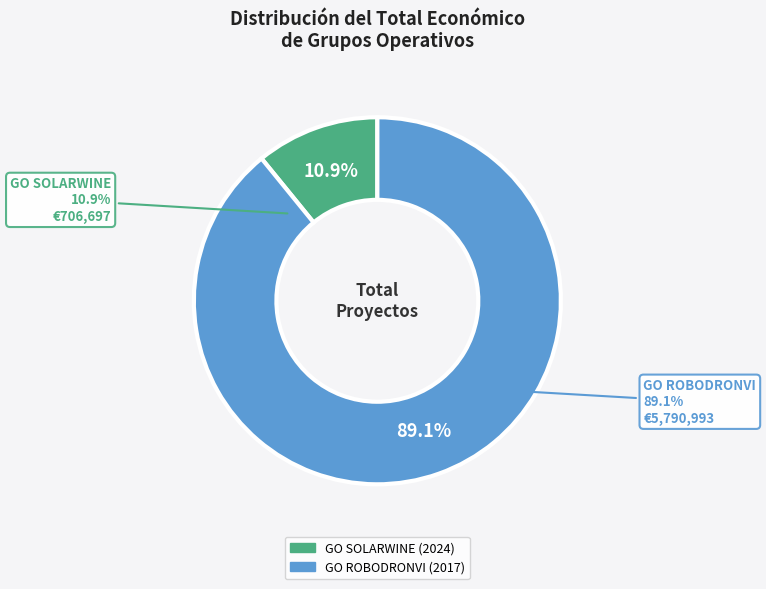

How many slices are in this pie chart?

2